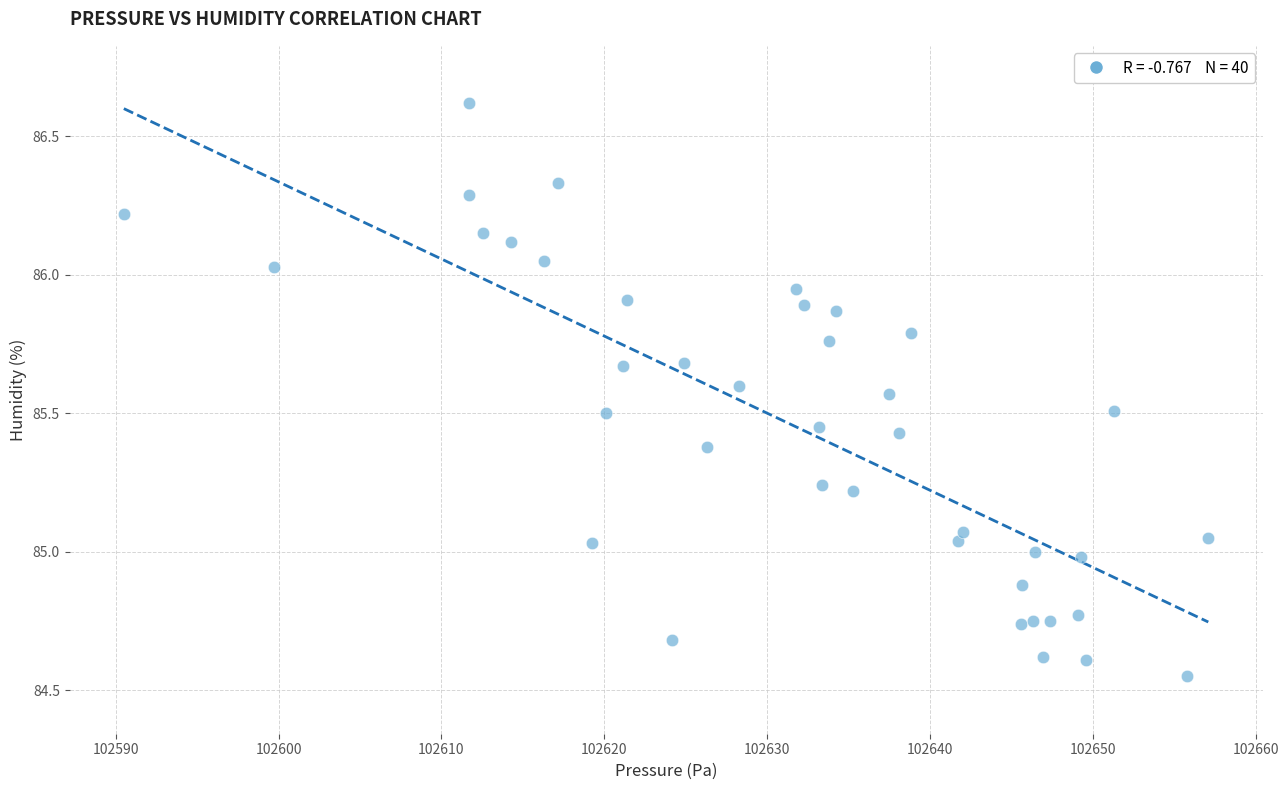

What is the range of X values (max minus min)?

66.6